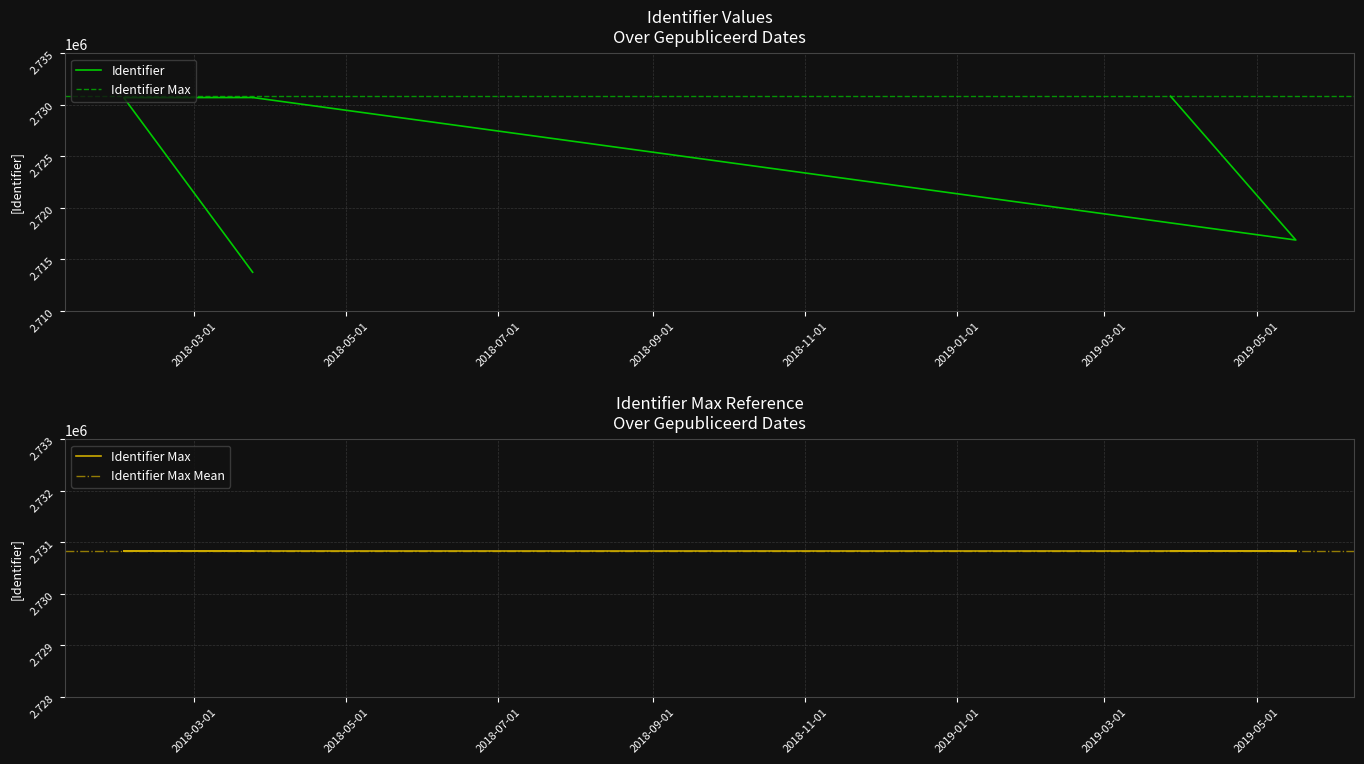

Does the chart have visible grid lines?

Yes